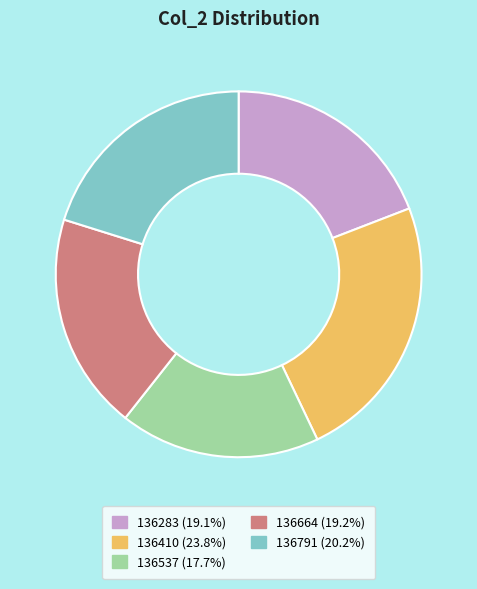

Which has a higher value, 136791 or 136537?

136791